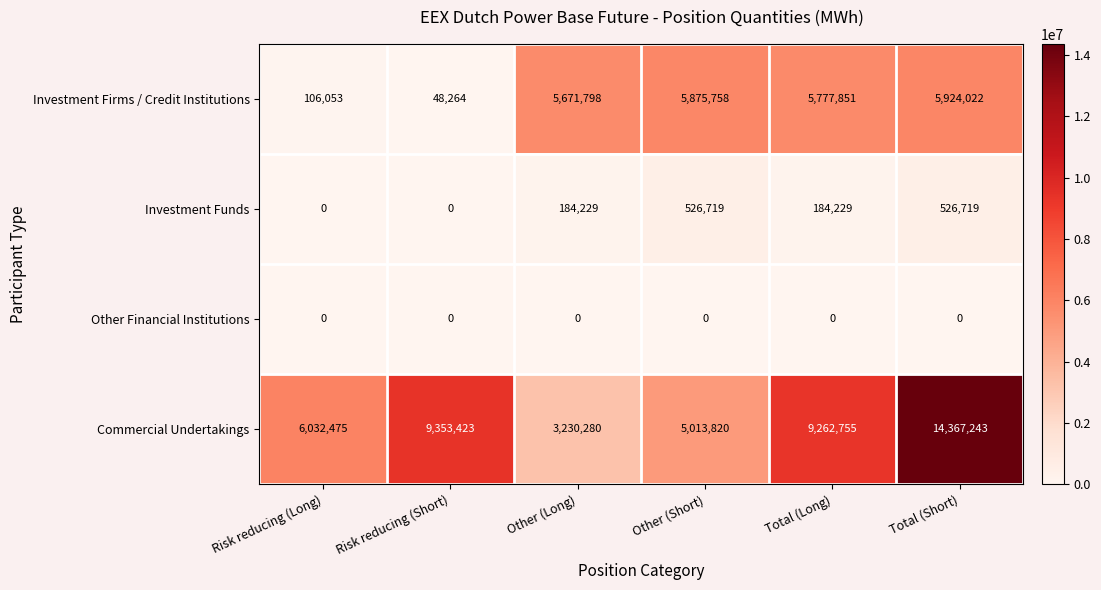

What is the difference between the highest and lowest values at Risk reducing (Short)?

9353423